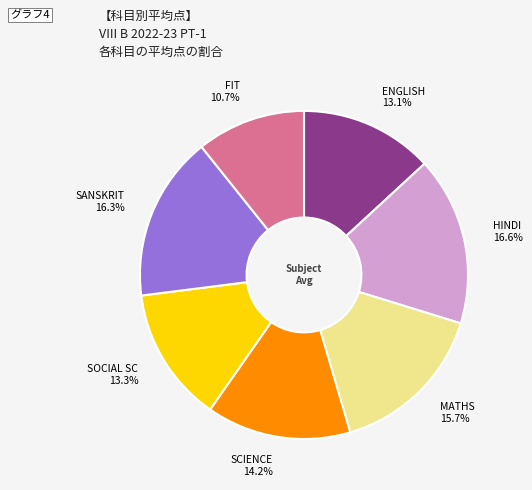

Count the number of slices in the pie.

7